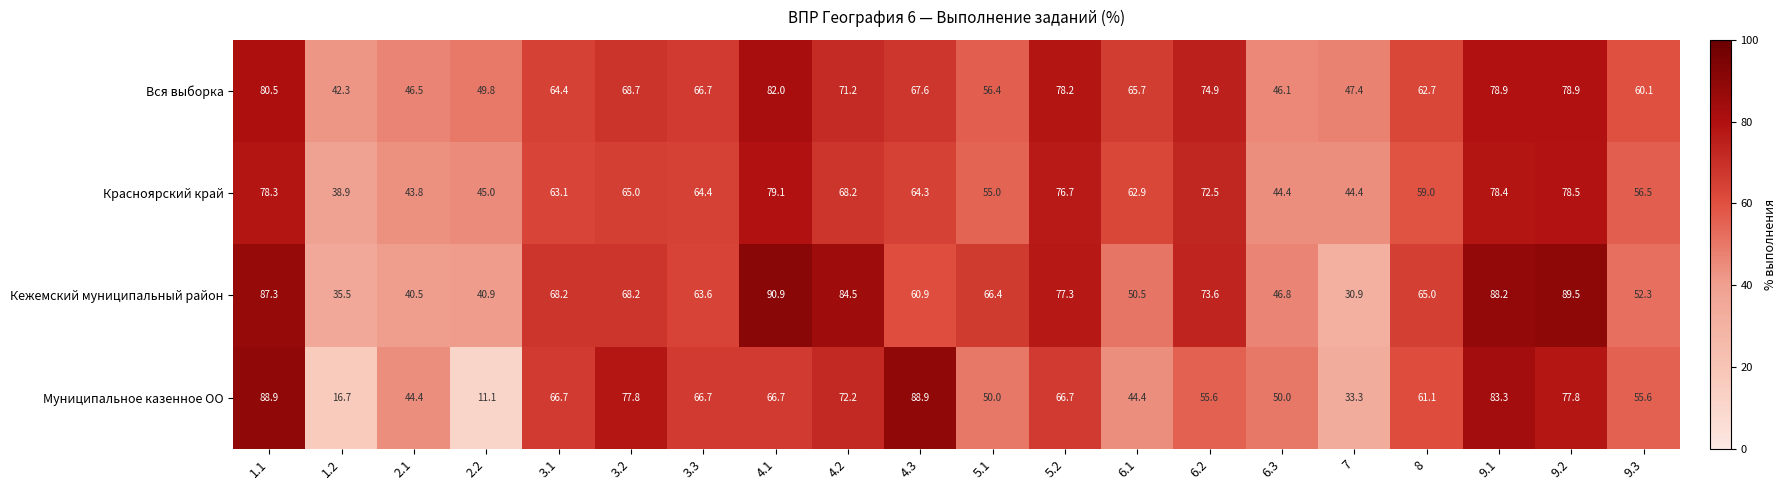

What is the greatest value displayed?

90.9